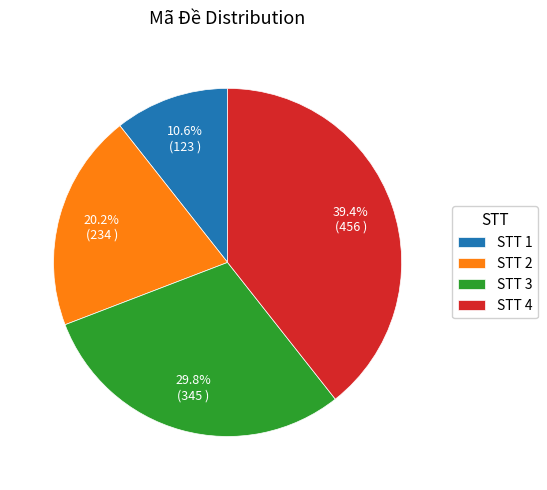

To the nearest percent, what is the average slice percentage?

25%